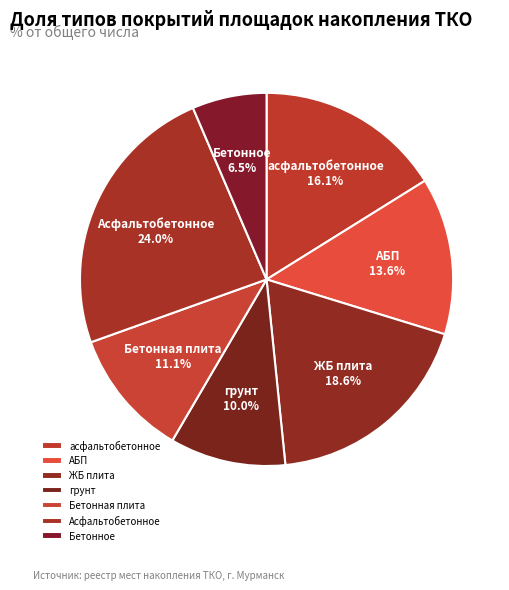

Is ЖБ плита the majority of the pie?

No